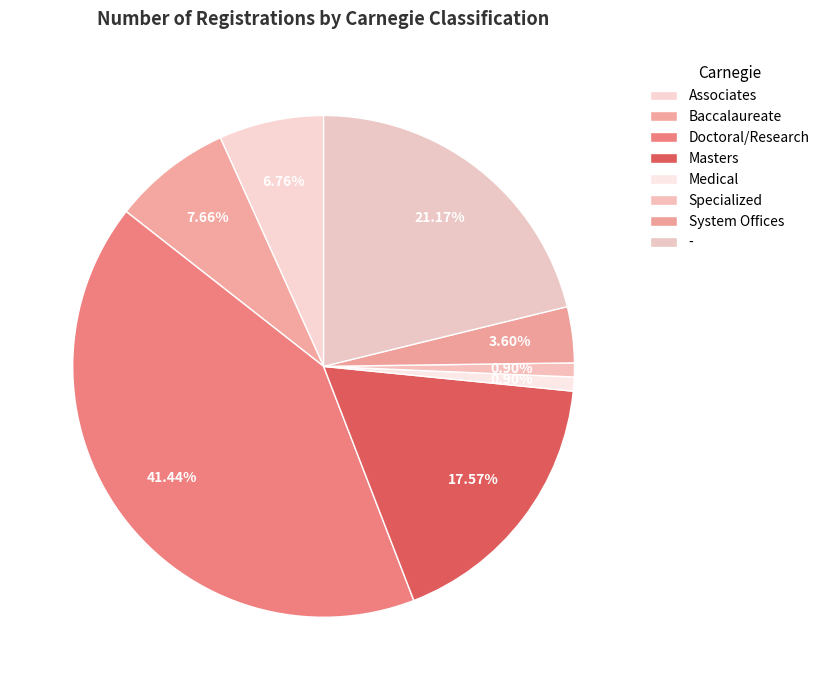

To the nearest percent, what portion does Doctoral/Research represent?

41%